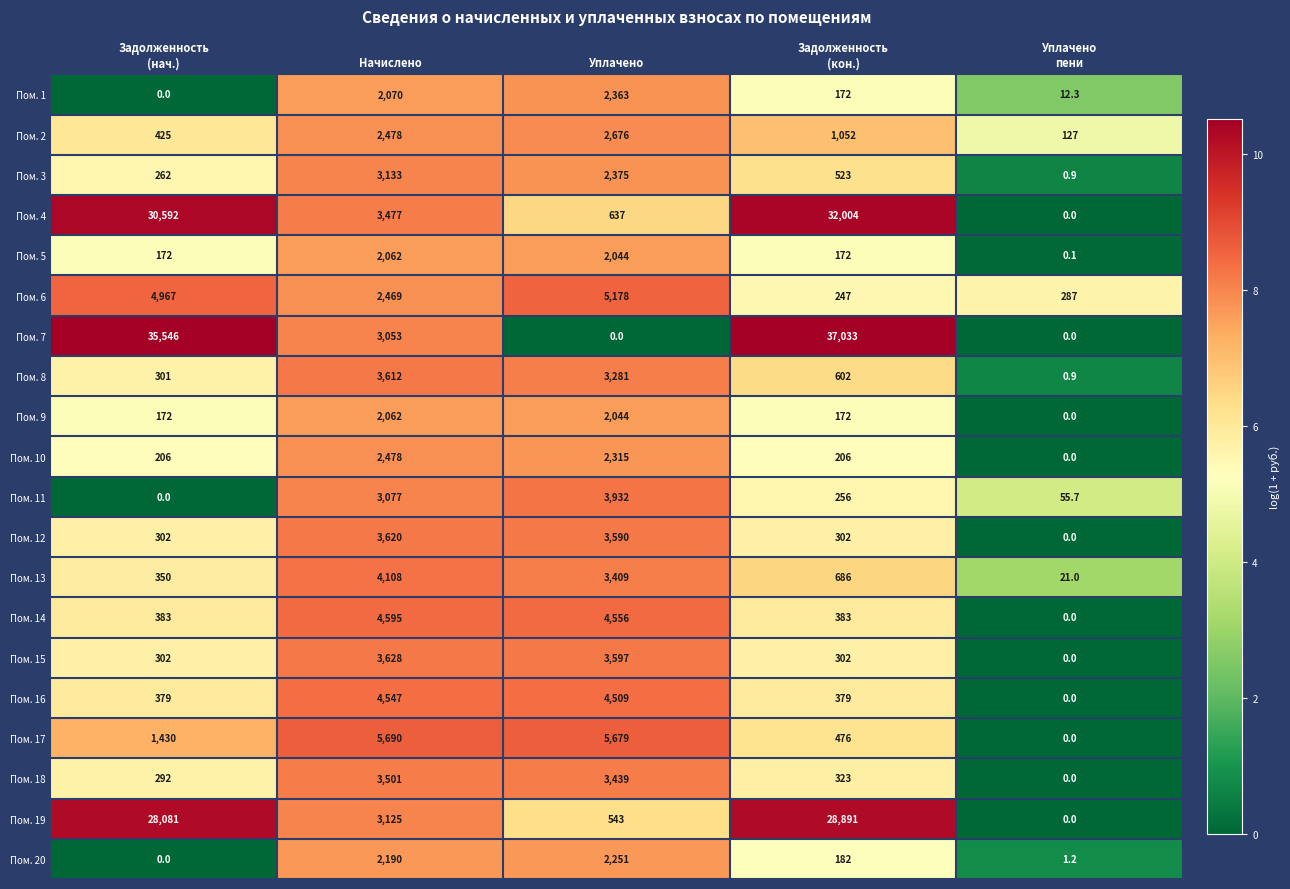

What is the sum of all Пом. 18 values?

7555.0